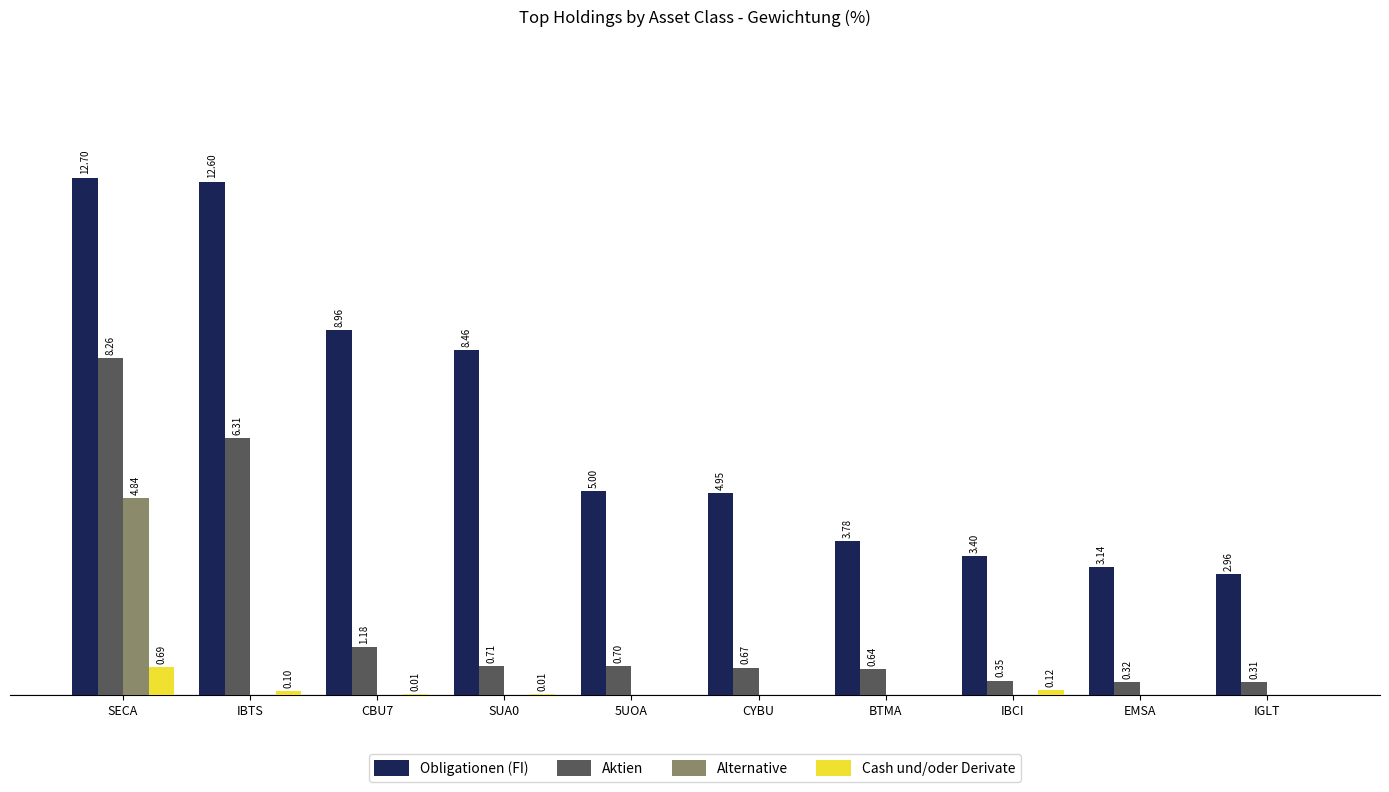

Which series has the largest range (max minus min)?

Obligationen (FI)